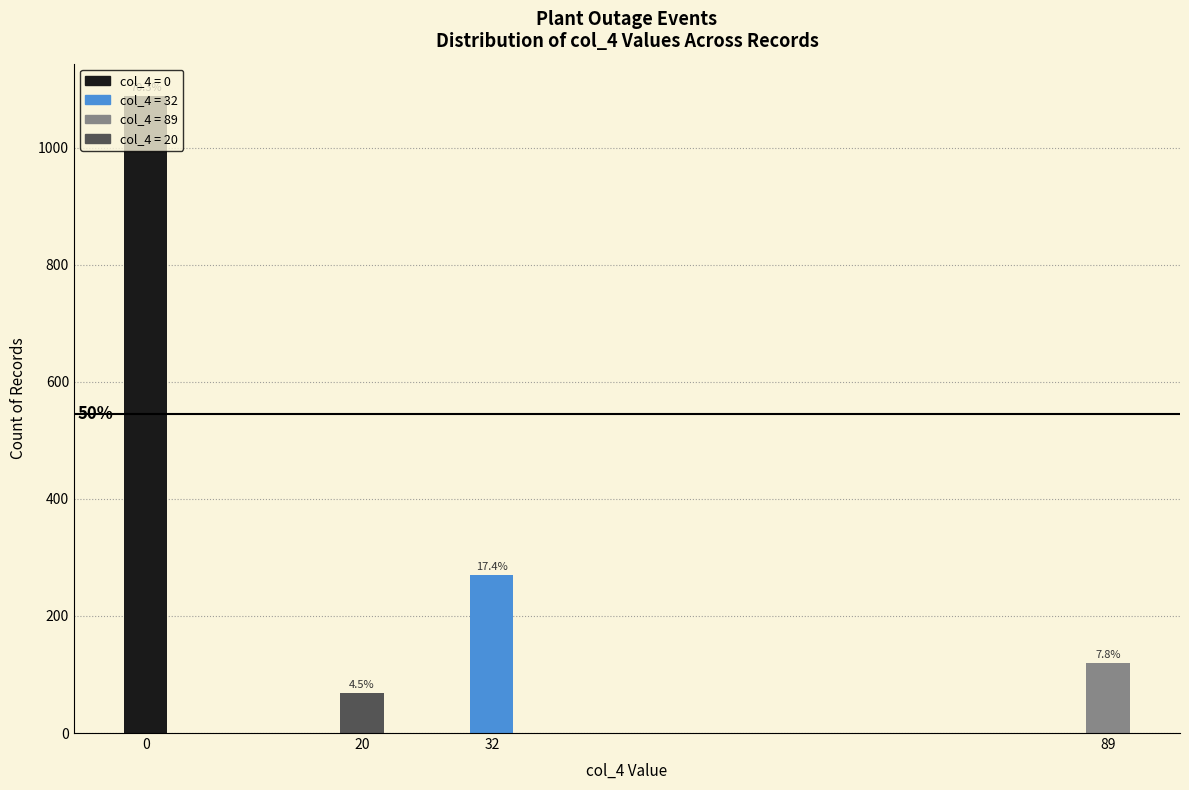

What is the difference between the second highest and second lowest values?

150